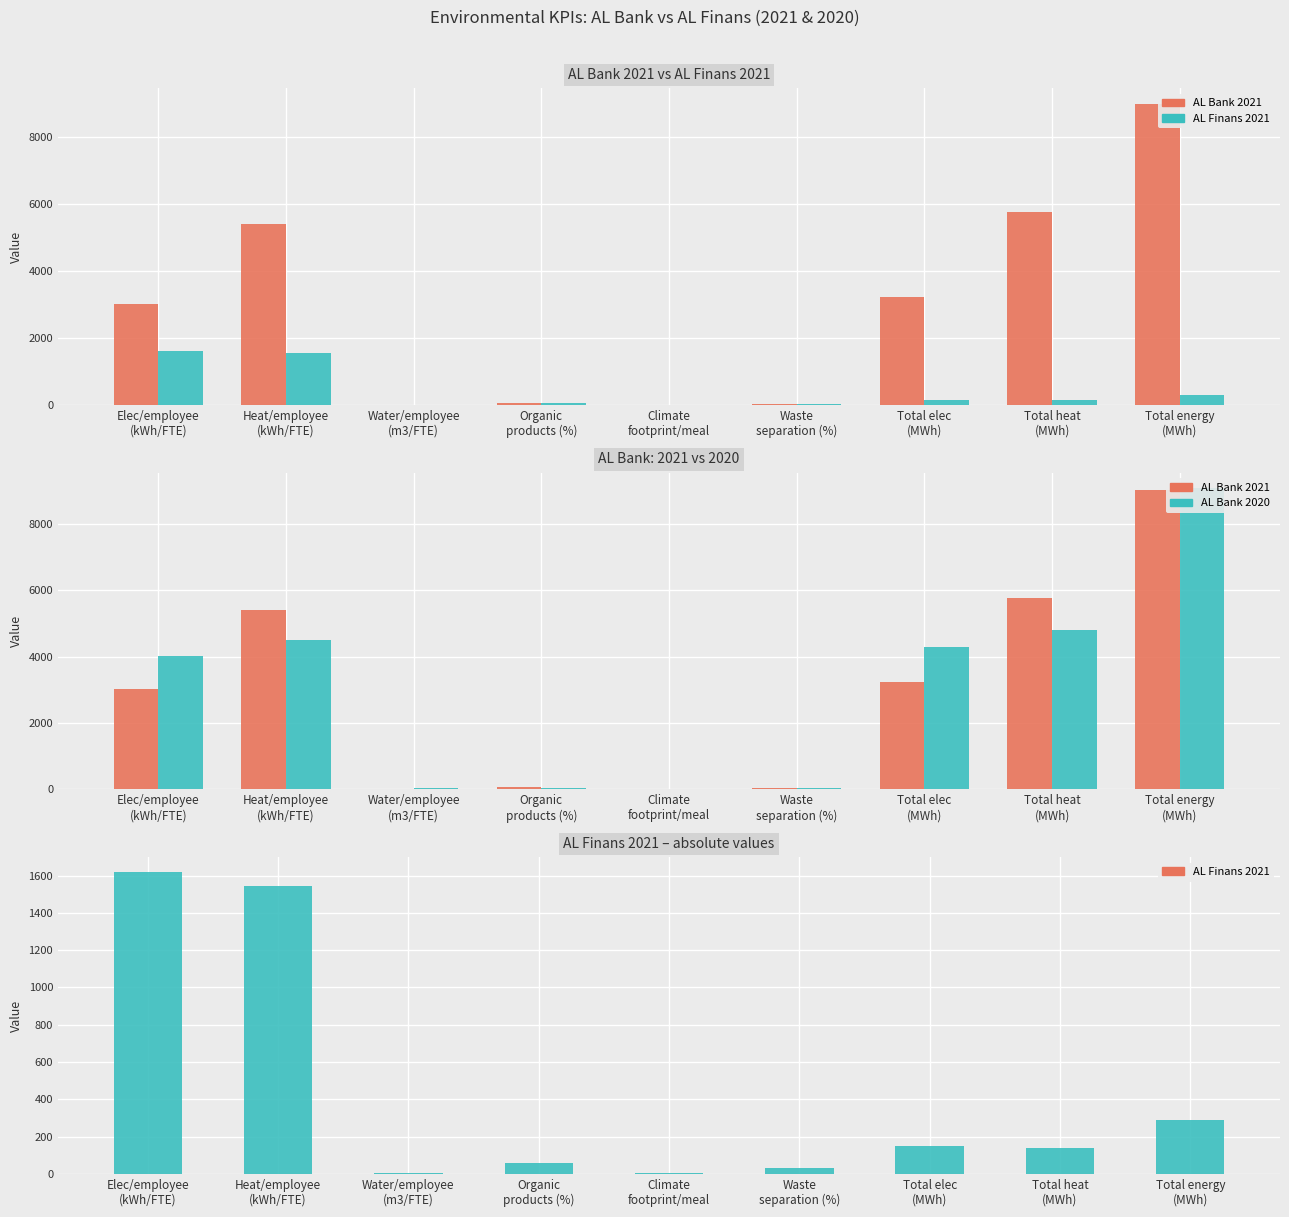

Reading left to right, extract all data points from this chart.

AL Bank 2021: 3023.5	5407.9	11.7	60.9	3.7	45.1	3232.1	5781.0	9013.1
AL Finans 2021: 1618.2	1546.0	4.1	60.0	2.5	32.1	147.4	140.8	288.2
AL Bank 2020: 4020.1	4508.6	29.5	57.4	2.8	46.2	4281.4	4801.7	9083.1